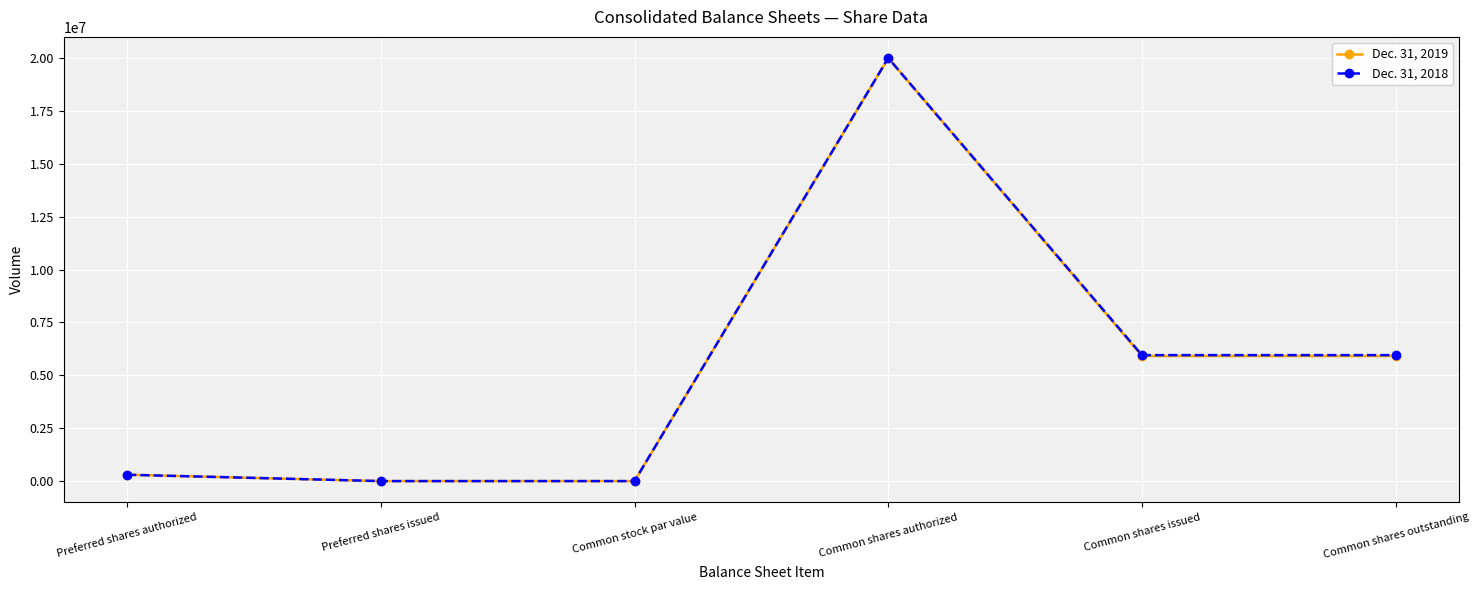

What is the label of the 2nd point from the right?

Common shares issued